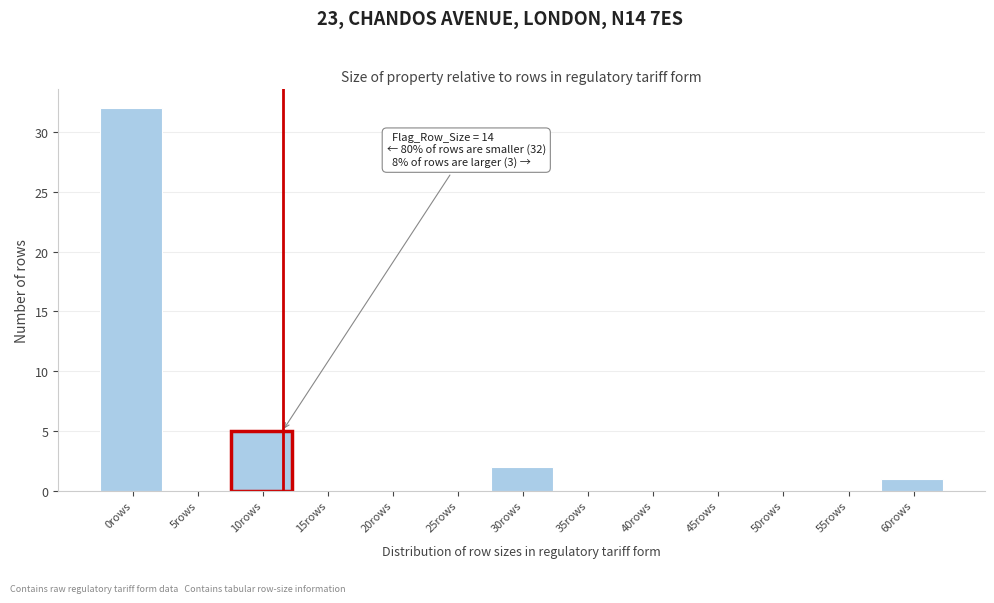

Reading right to left, transcribe all the data shown in this chart.

60rows=1	55rows=0	50rows=0	45rows=0	40rows=0	35rows=0	30rows=2	25rows=0	20rows=0	15rows=0	10rows=5	5rows=0	0rows=32